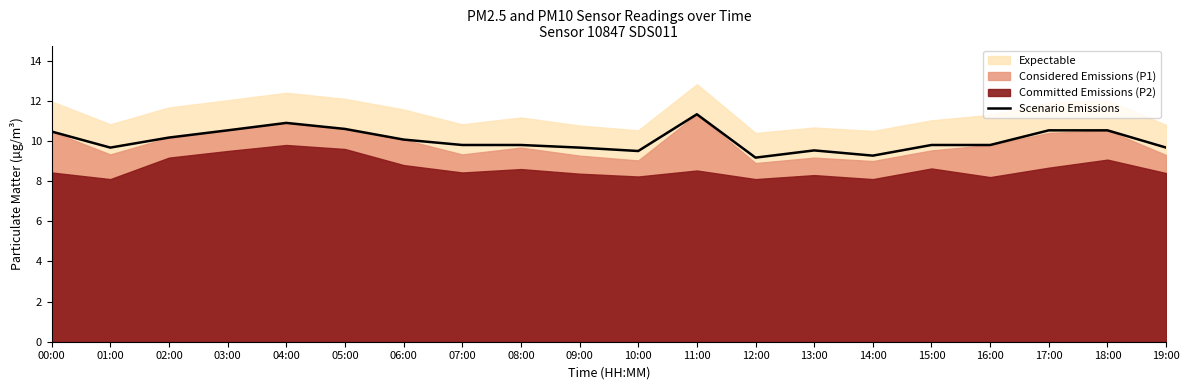

What is the label of the 9th point from the left?

08:00